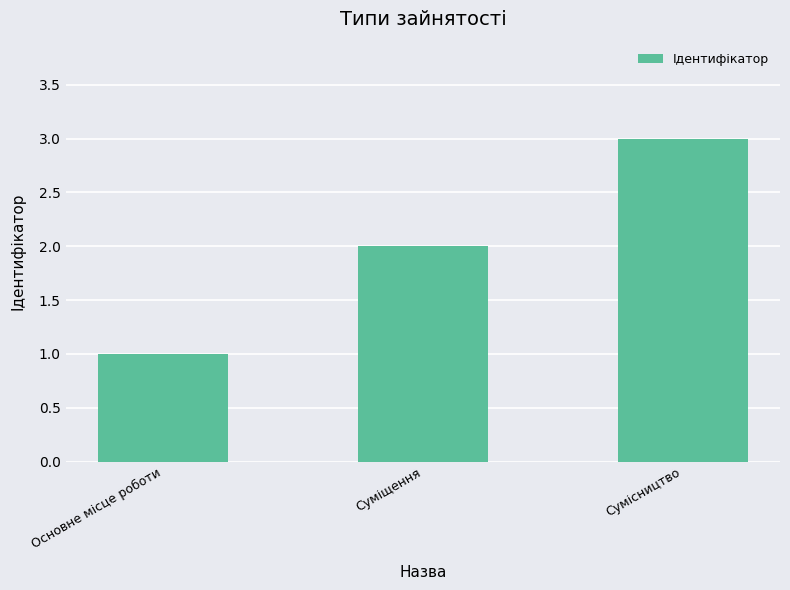

Reading left to right, what are all the values shown in this chart?

Основне місце роботи=1	Суміщення=2	Сумісництво=3